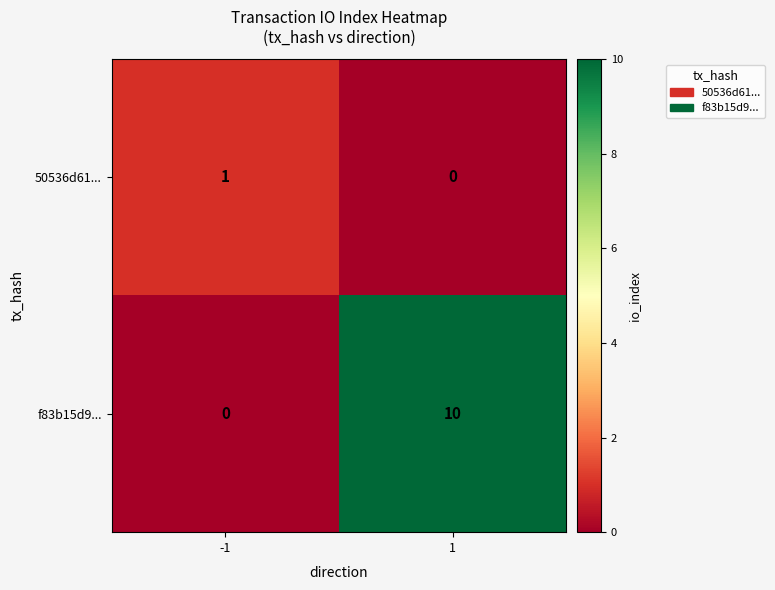

What is the maximum value shown in the chart?

10